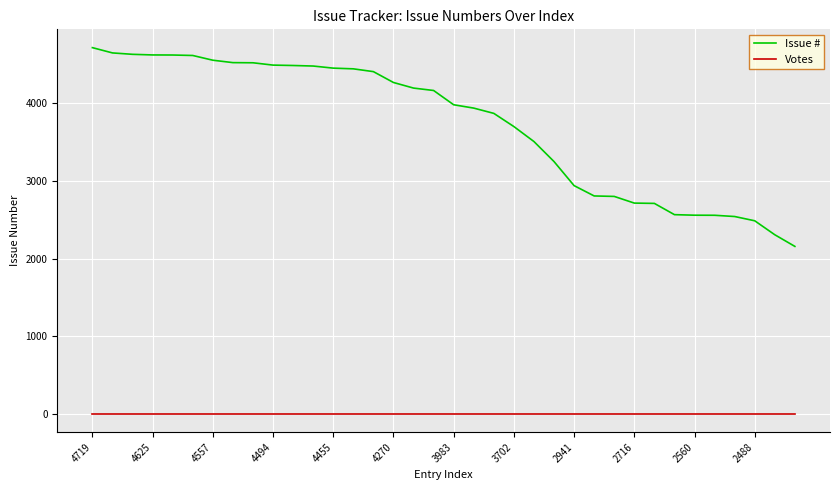

Rank the series by their maximum value, from highest to lowest.

Issue #, Votes